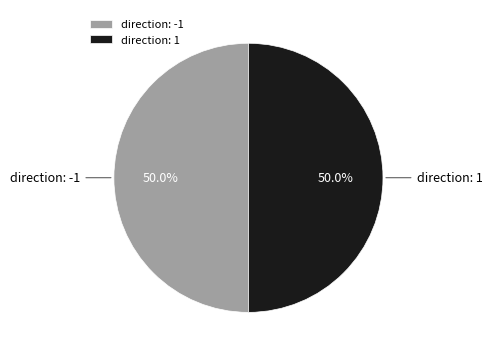

What percentage do direction: -1 and direction: 1 together represent?

100.0%